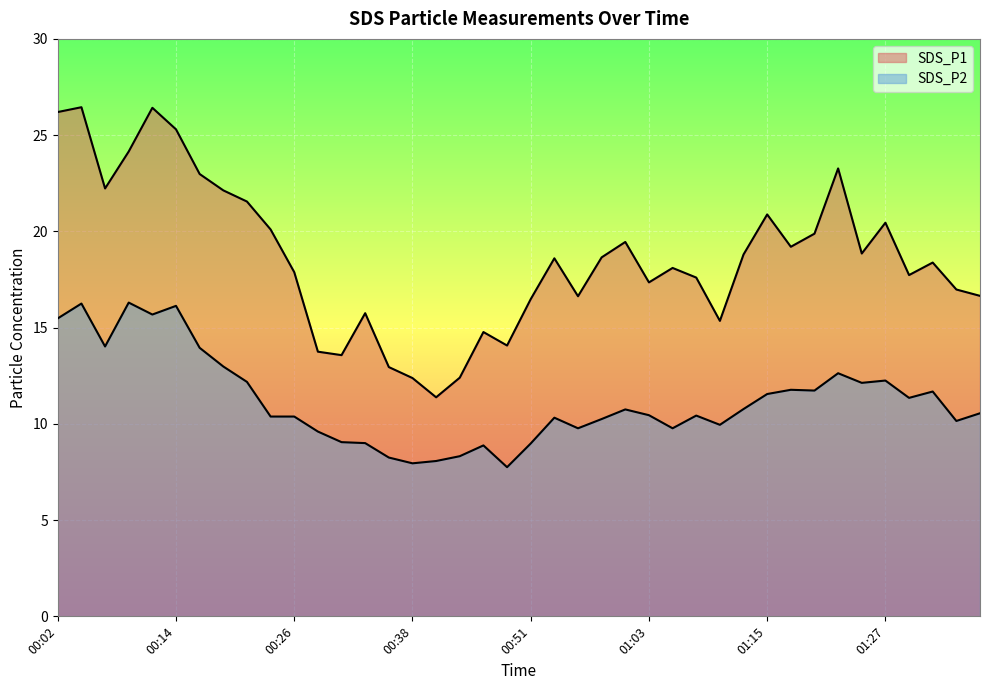

Where does the SDS_P2 series first go above 10?

00:02